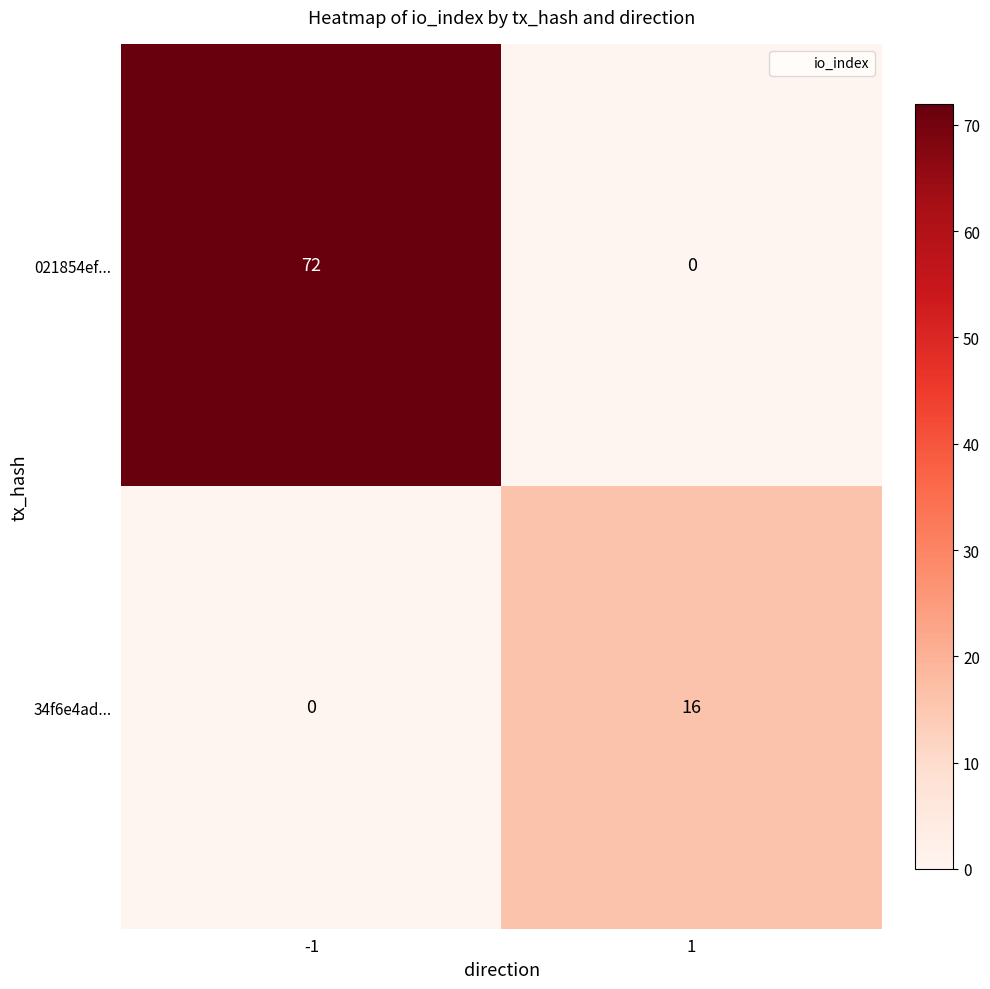

Rank the series by their maximum value, from highest to lowest.

021854ef..., 34f6e4ad...